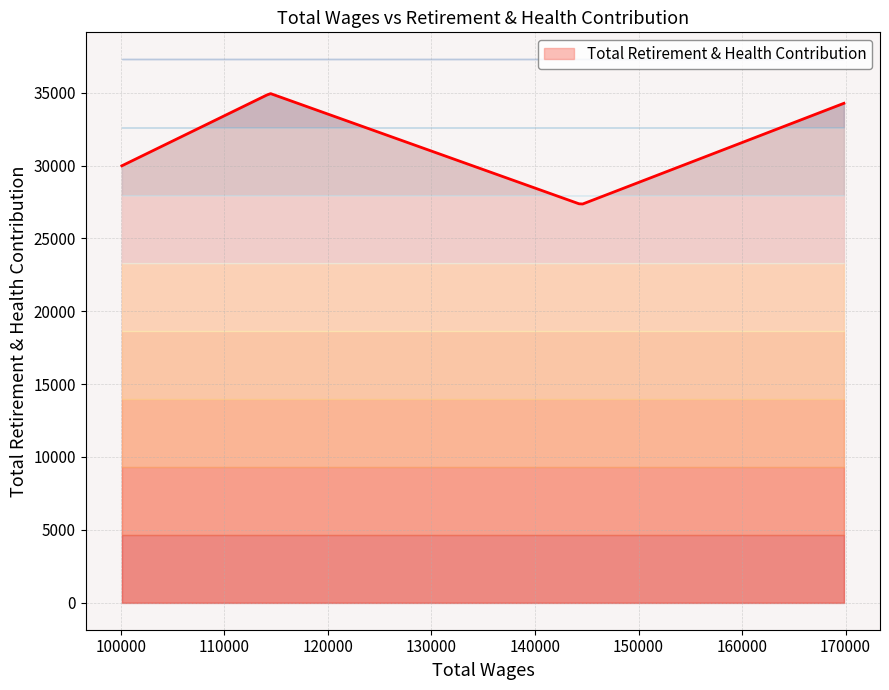

Is it true that the value at 100095.0 is 8056?

False